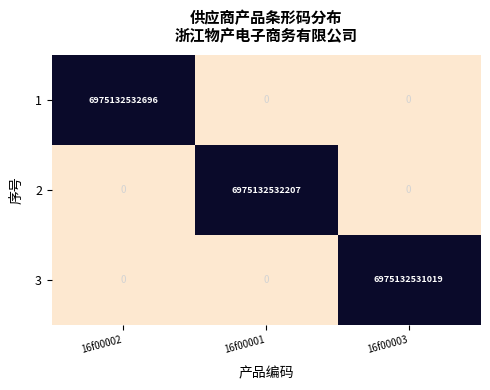

At which category is the sum across all series the highest?

16f00002